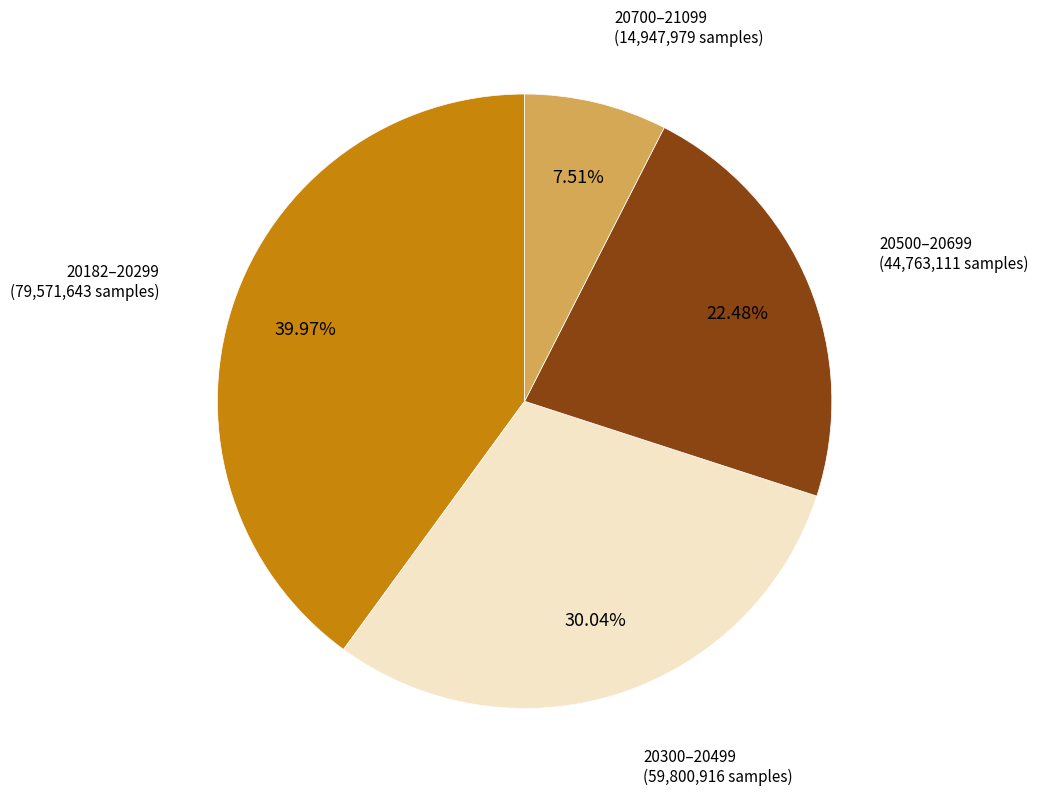

Do 20700–21099 and 20500–20699 together represent more than half of the pie?

No